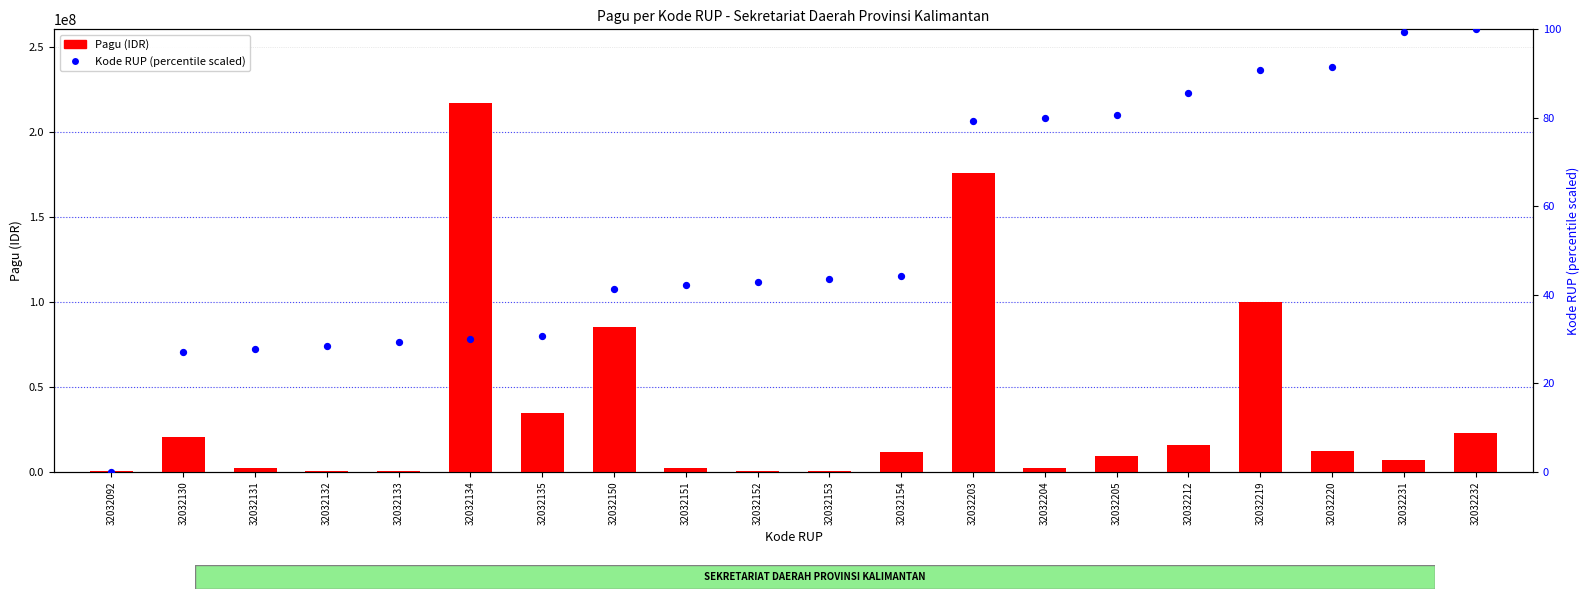

At which category is the sum across all series the highest?

32032134